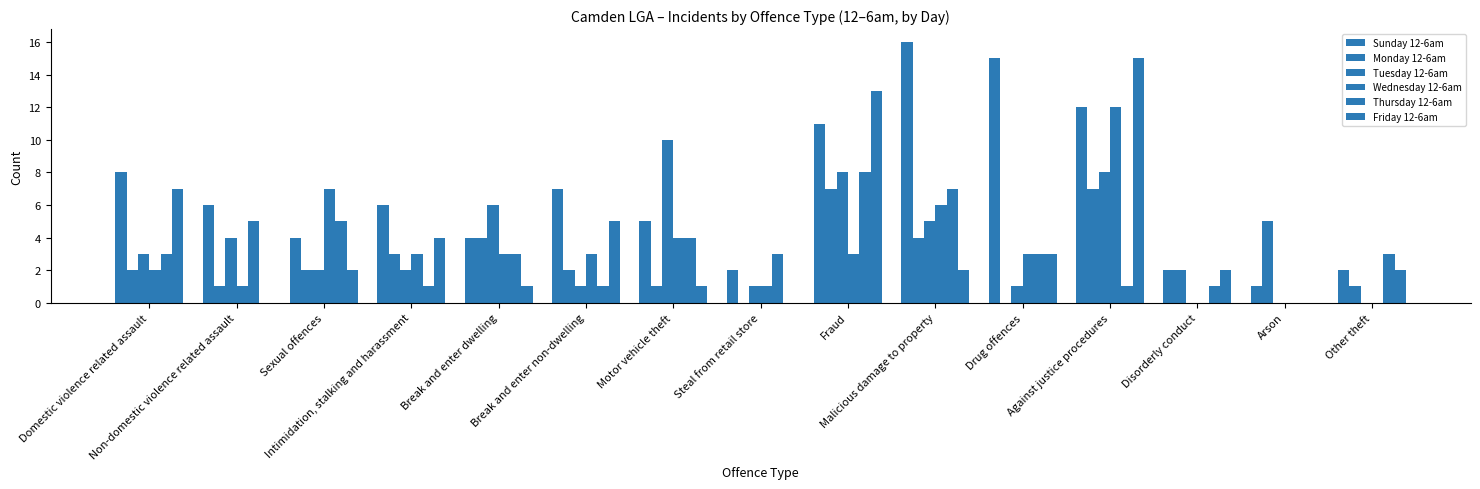

How many groups of bars are there?

15